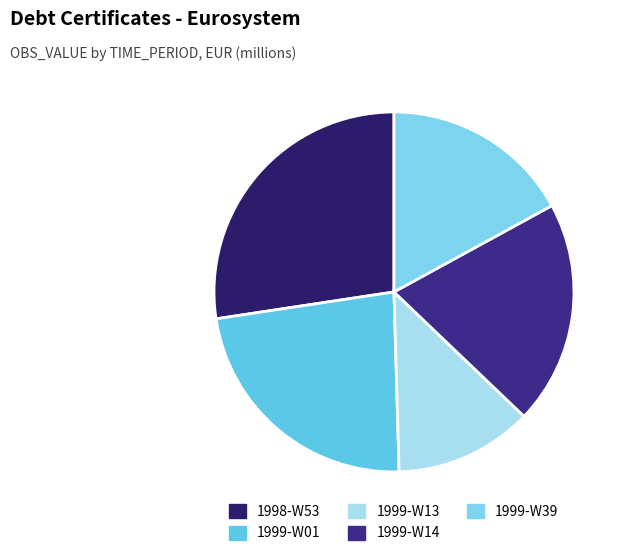

To the nearest percent, what is the average slice percentage?

20%